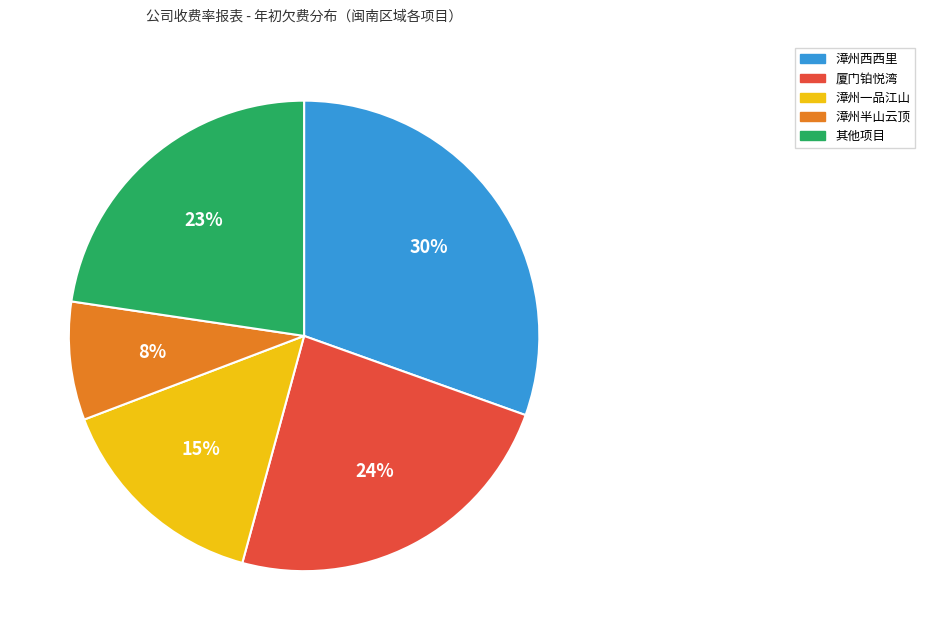

Does any single category account for the majority?

No